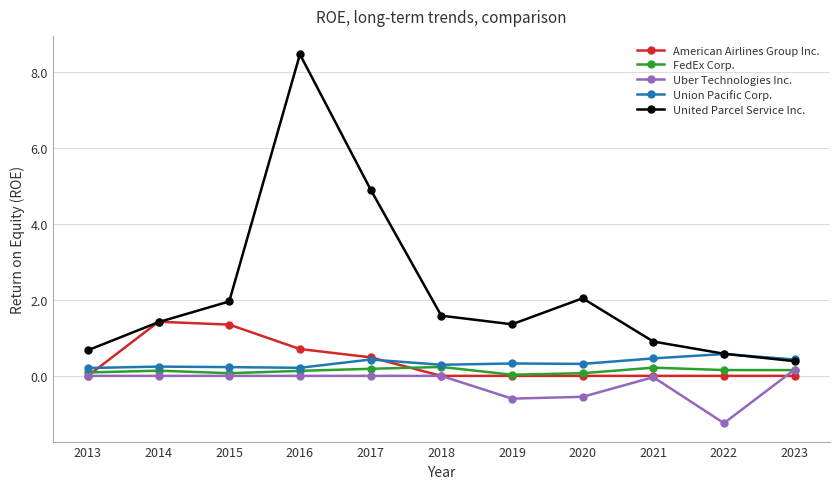

What is the highest value of the FedEx Corp. series?

0.2